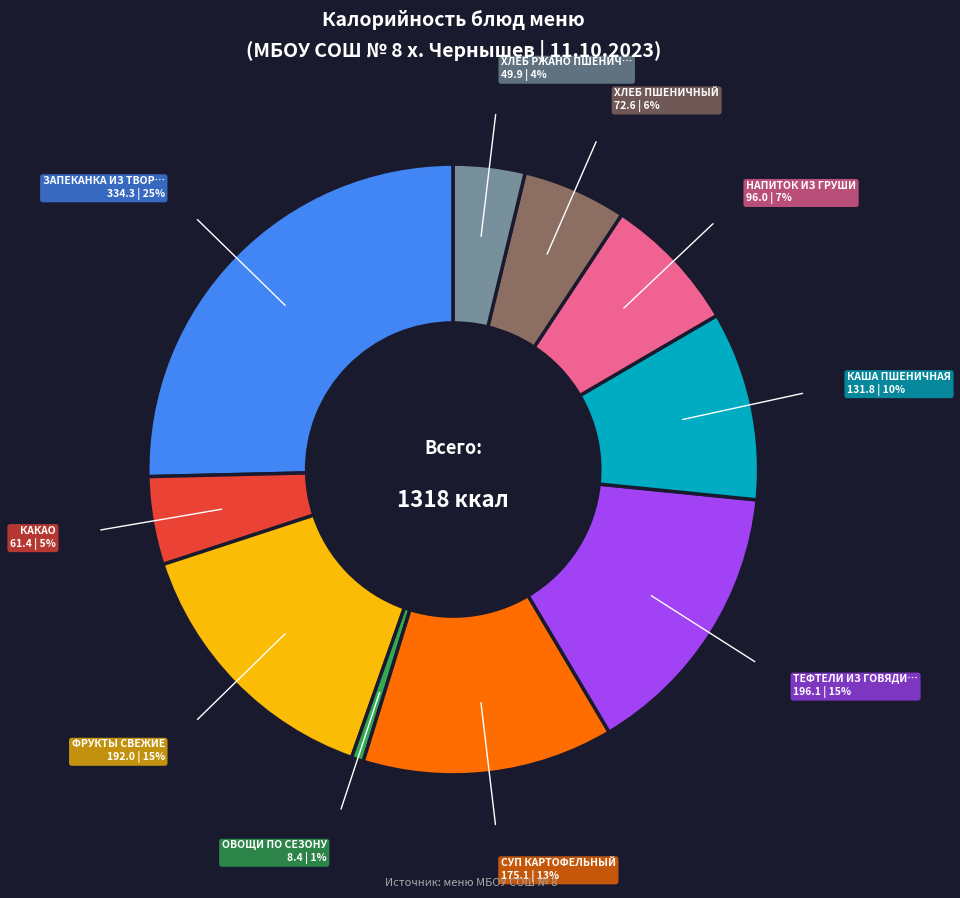

To the nearest percent, what is the average slice percentage?

10%